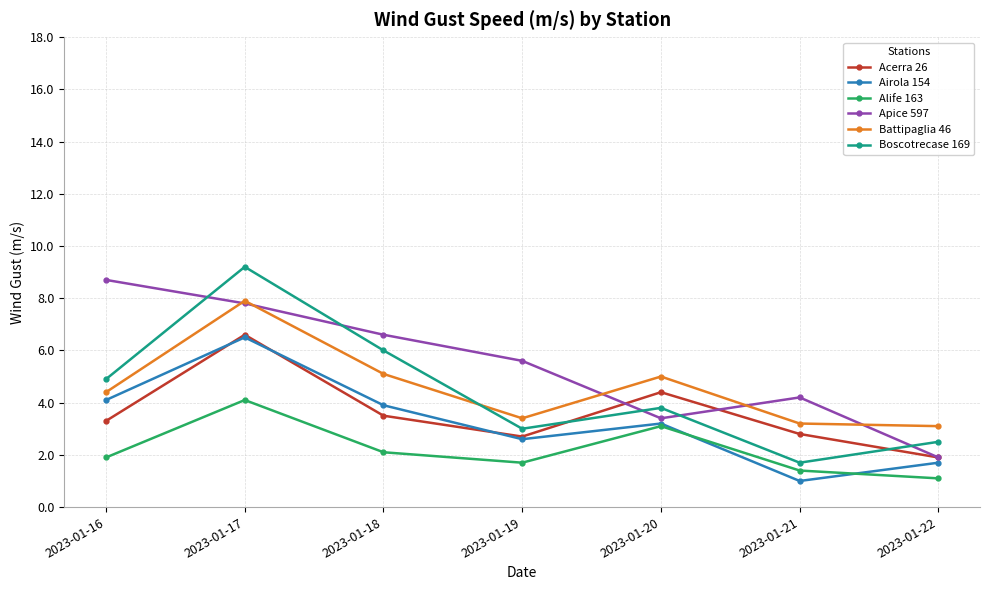

True or false: Apice 597 has more than 1 interior local peaks.

False